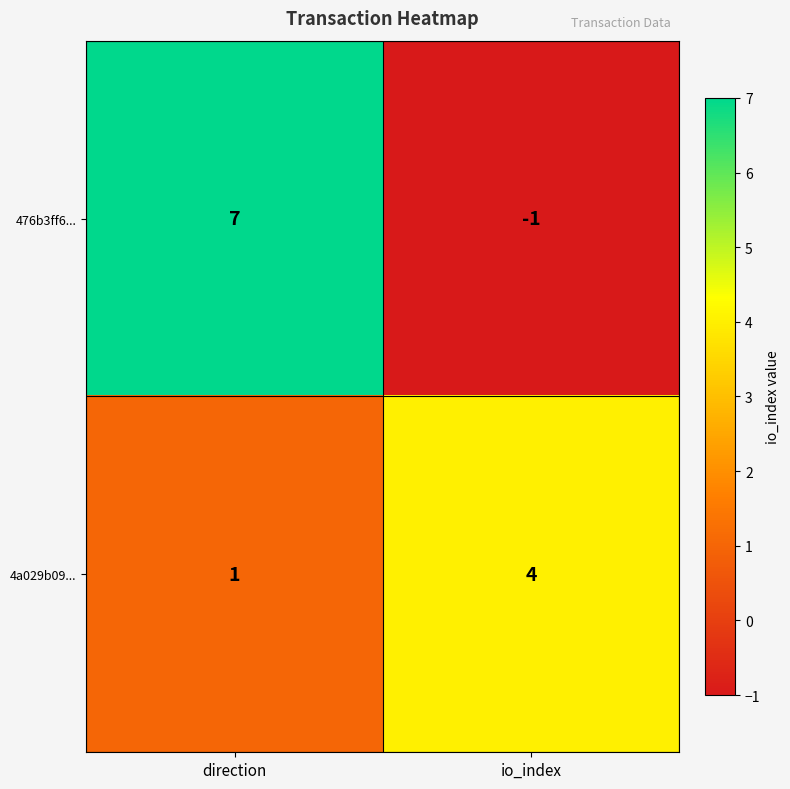

The 476b3ff6... series shows -1 at io_index. True or false?

True